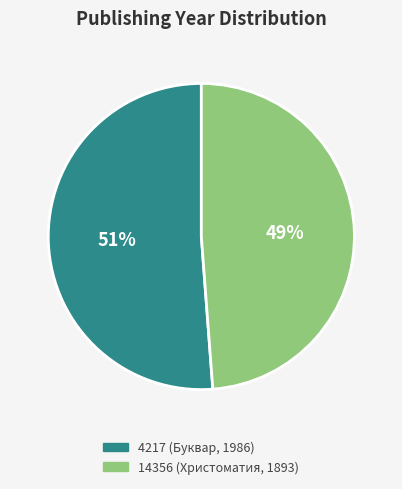

Do 14356 (Христоматия, 1893) and 4217 (Буквар, 1986) together represent more than half of the pie?

Yes